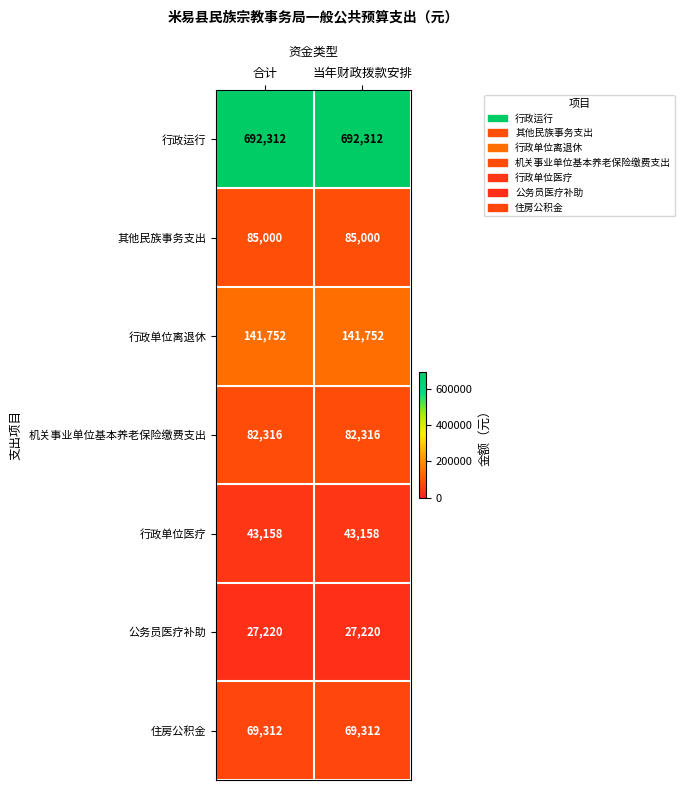

At 合计, list the series in order from smallest to largest.

公务员医疗补助, 行政单位医疗, 住房公积金, 机关事业单位基本养老保险缴费支出, 其他民族事务支出, 行政单位离退休, 行政运行